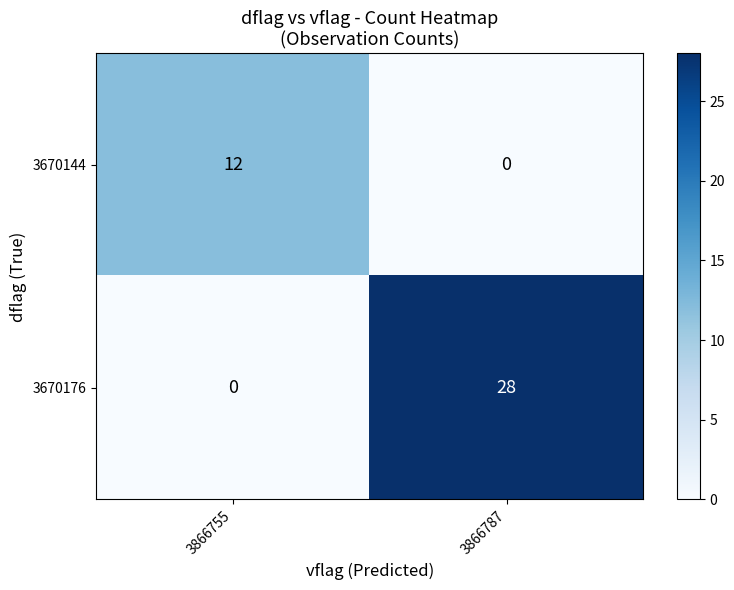

At which label is 3670176 closest to 14?

3866755